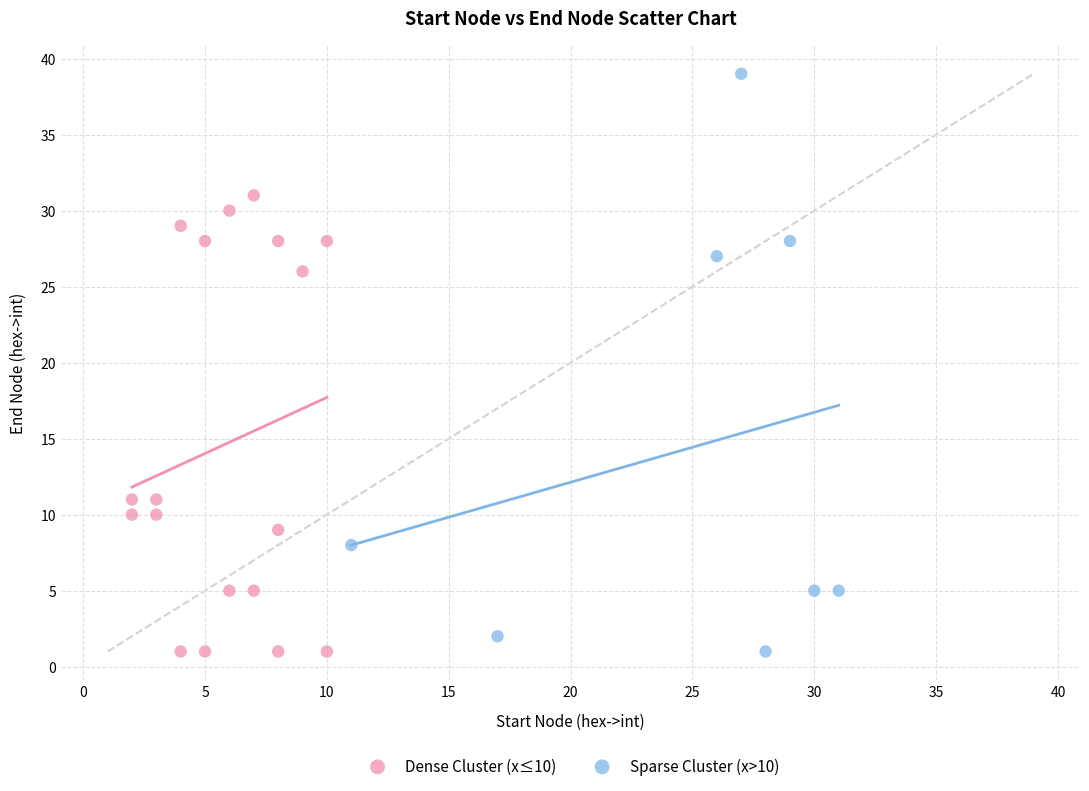

Which series has the largest Y range (max minus min)?

Sparse Cluster (x>10)